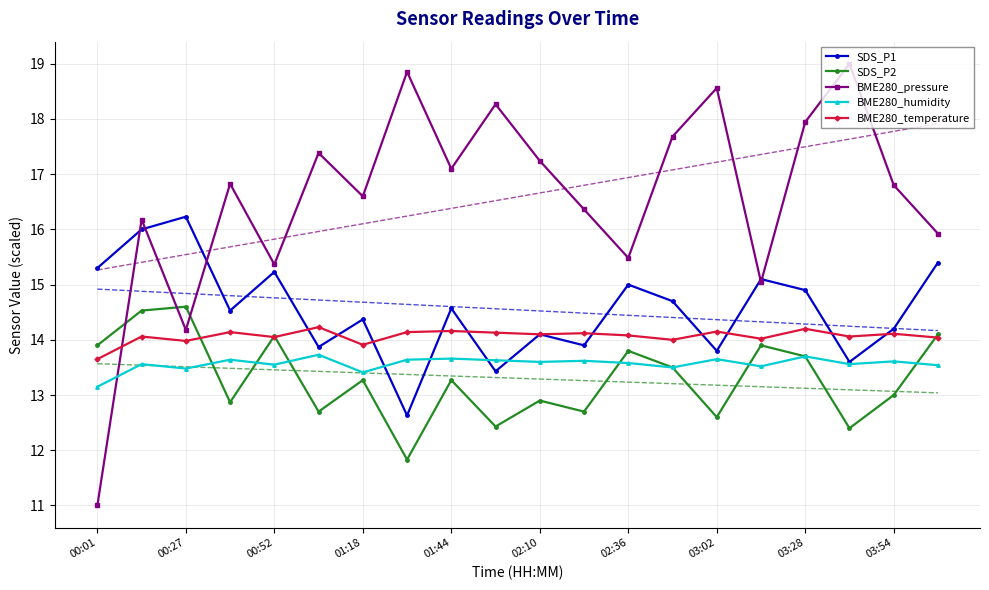

Where does the SDS_P1 series first go above 14?

00:01